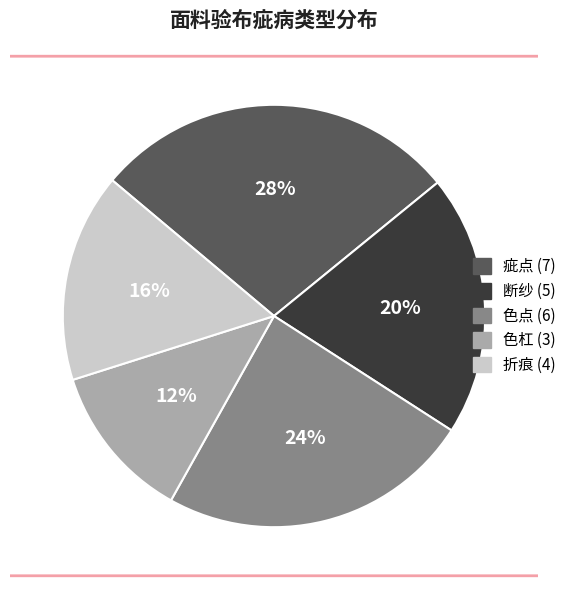

Rank the categories by value from highest to lowest.

疵点, 色点, 断纱, 折痕, 色杠